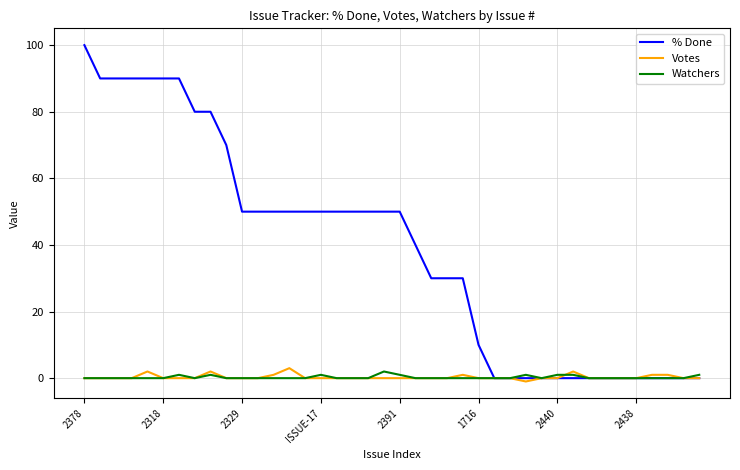

Which series has the largest total across all categories?

% Done